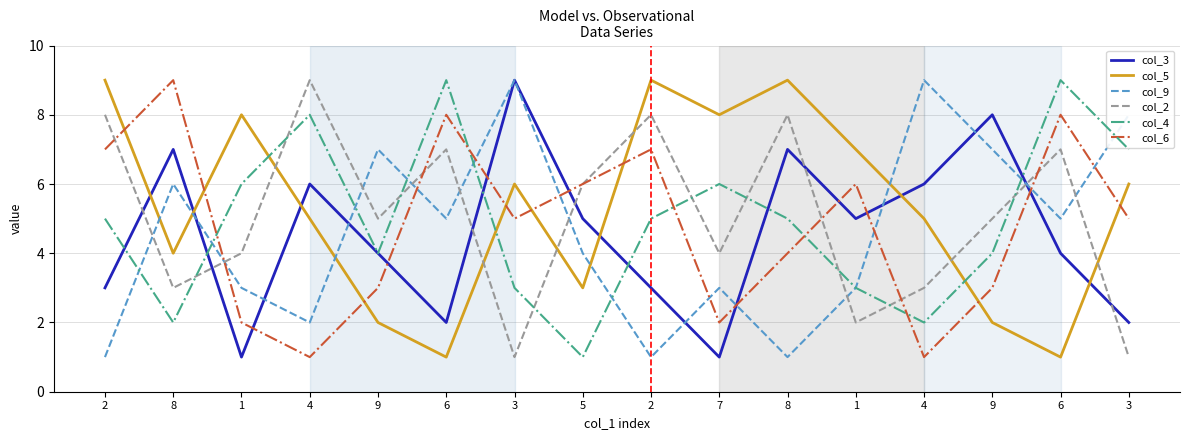

The col_3 series shows 5 at 2. True or false?

False